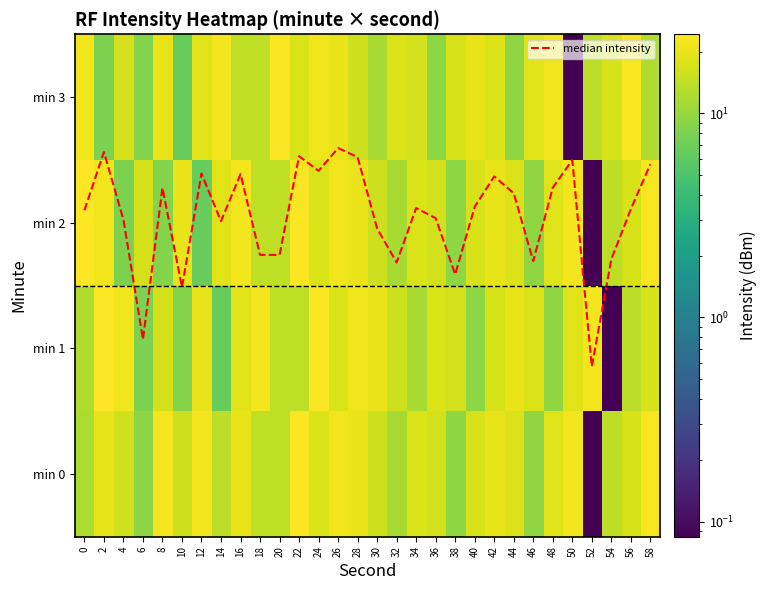

Which category has the lowest value in the min 2 series?

52